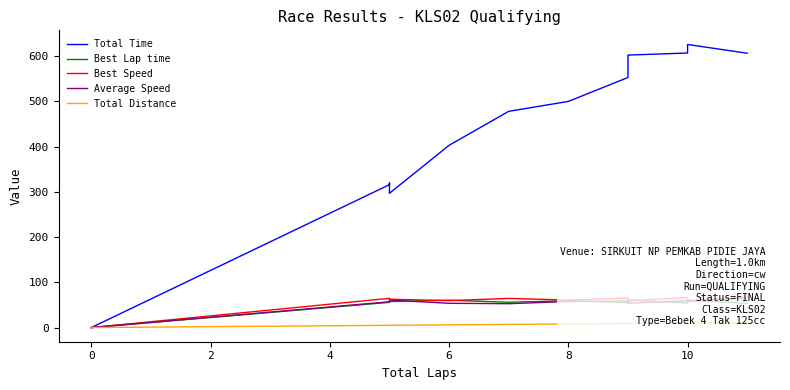

Which series ends up on top after the final intersection of Best Lap time and Average Speed?

Average Speed